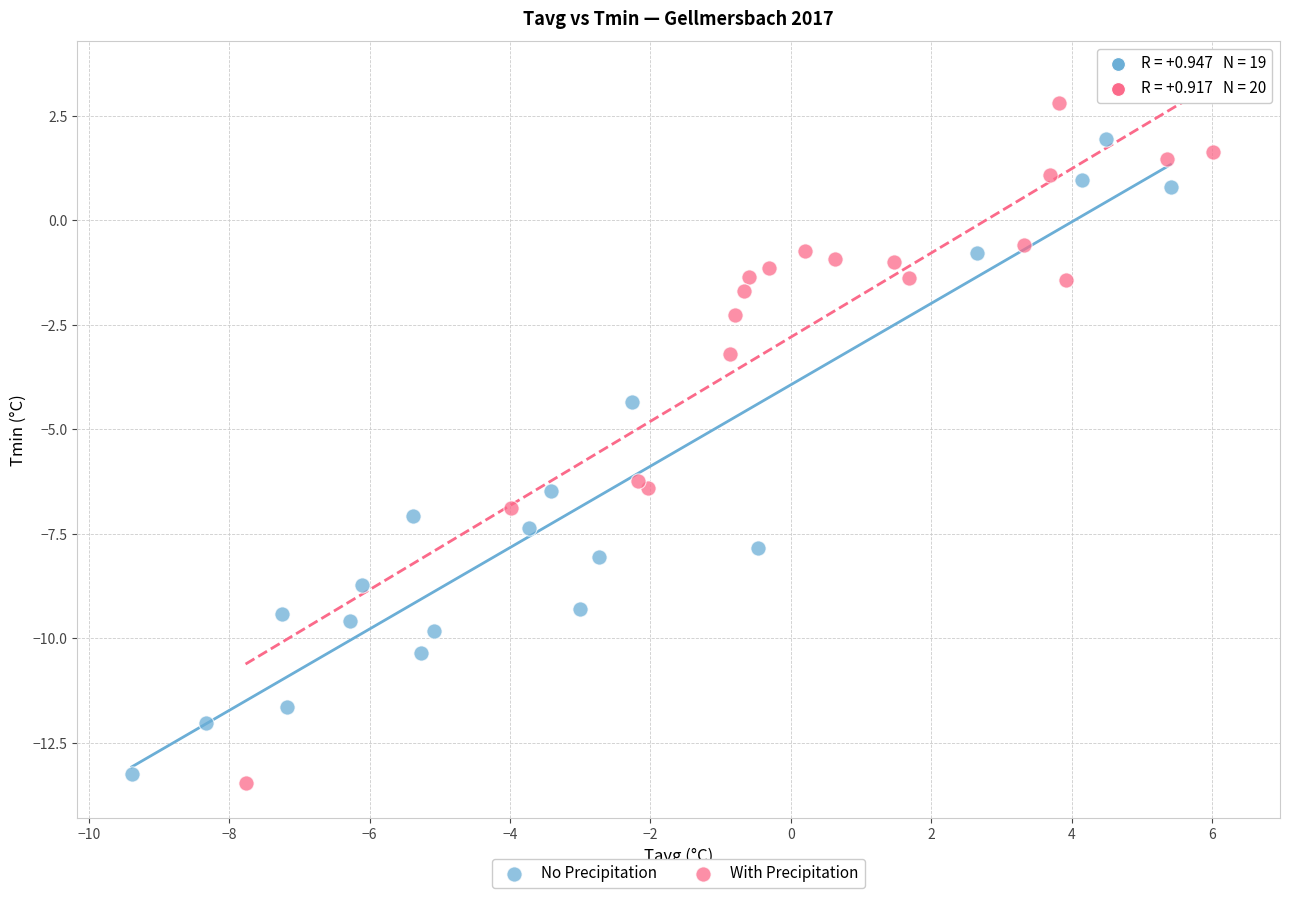

Which series has the widest spread of Y values?

With Precipitation